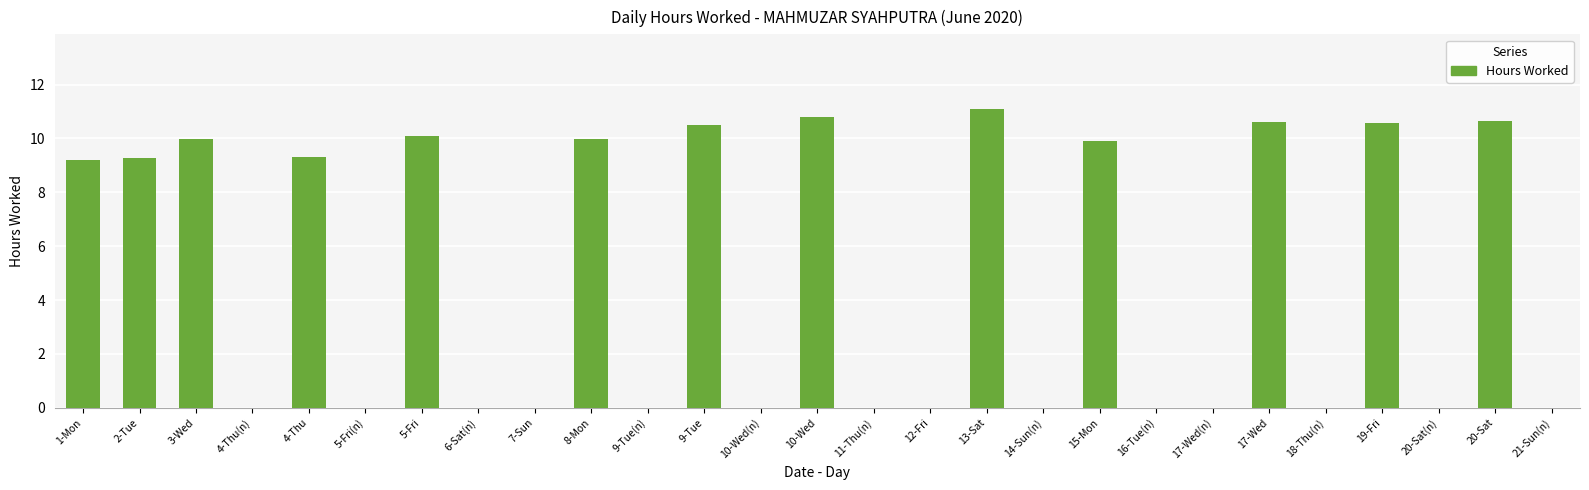

What is the approximate value at 15-Mon?

9.9